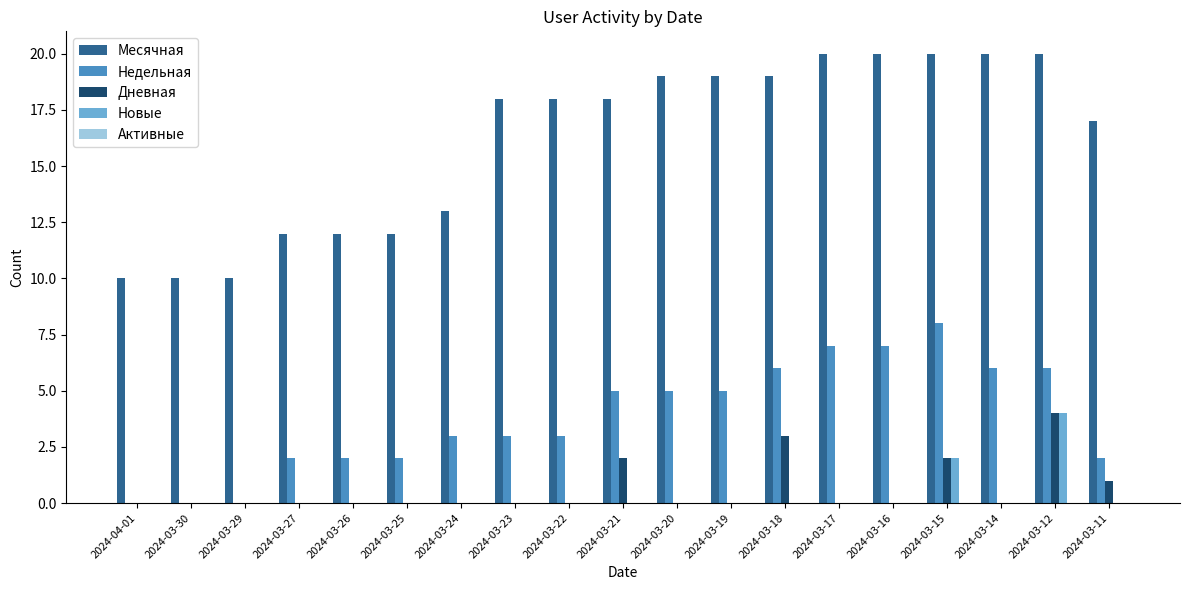

What is the highest value of the Недельная series?

8